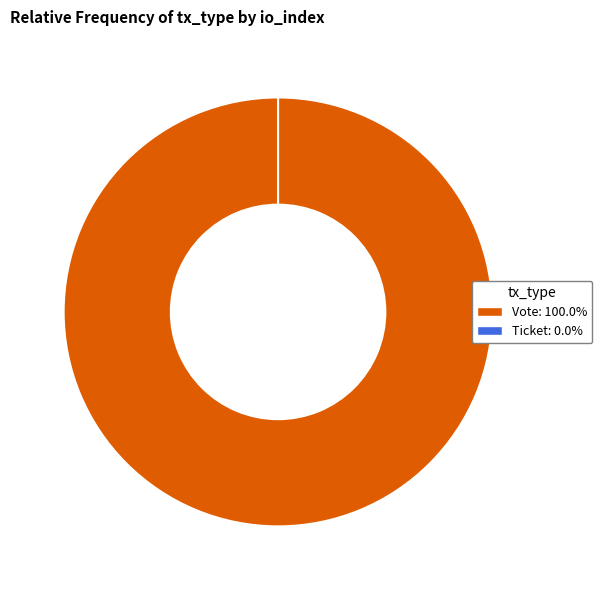

Count the number of slices in the pie.

2